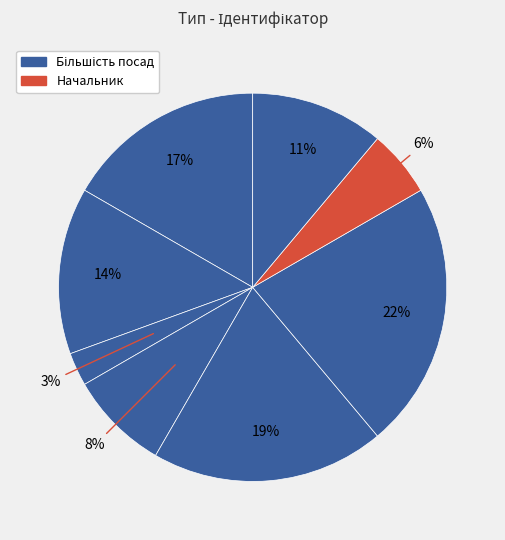

Count the number of slices in the pie.

8